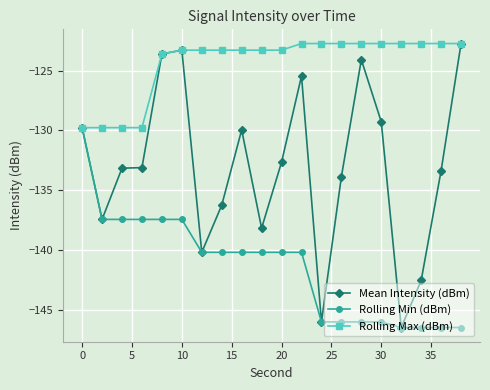

What is the highest value of the Mean Intensity (dBm) series?

-122.7